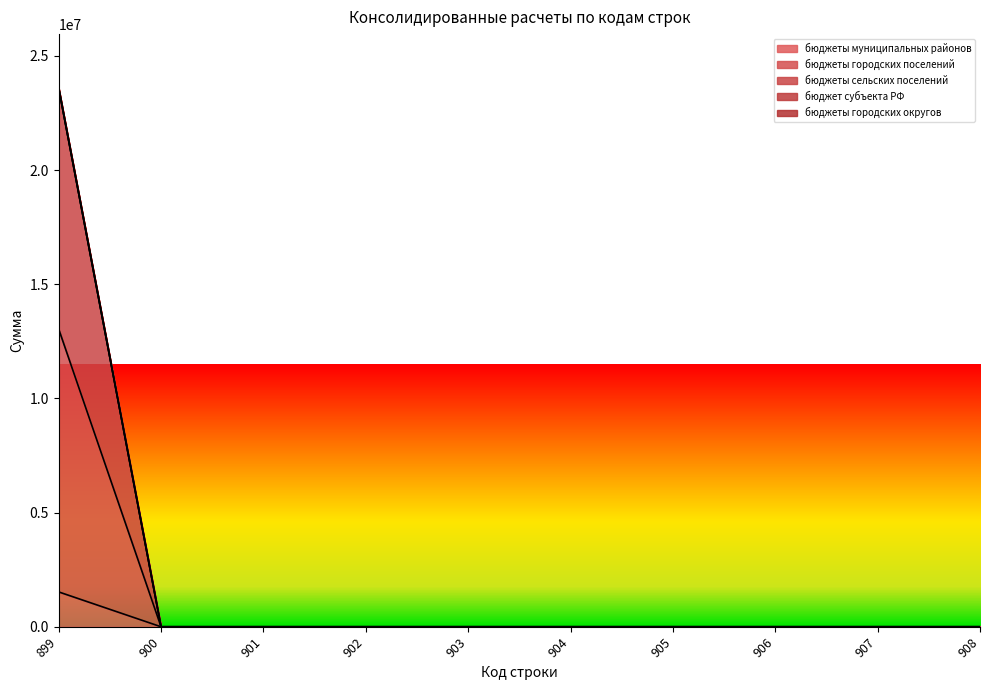

The бюджеты сельских поселений series shows 0.0 at 908. True or false?

True